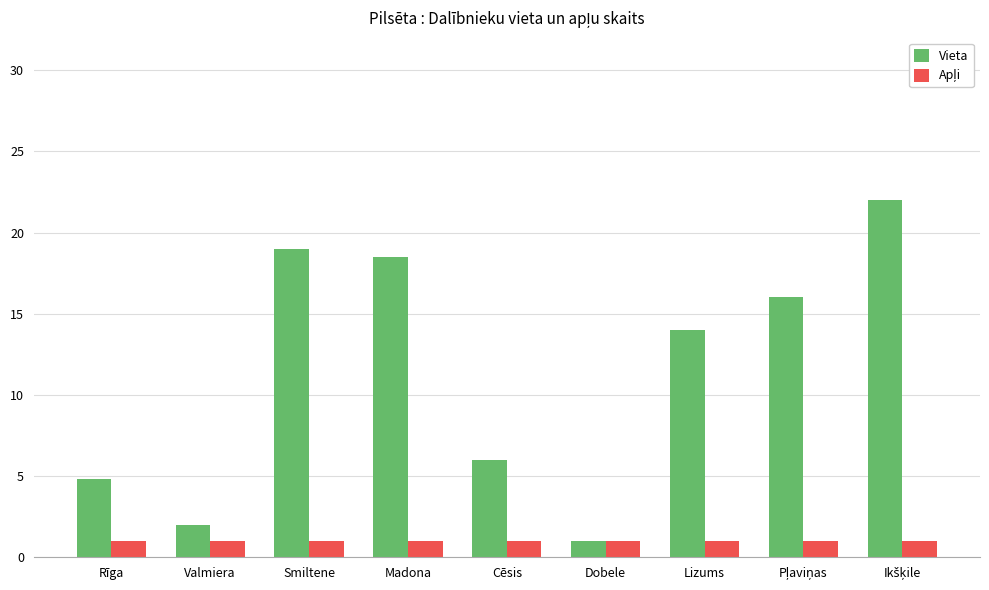

How many bars are there in total?

18